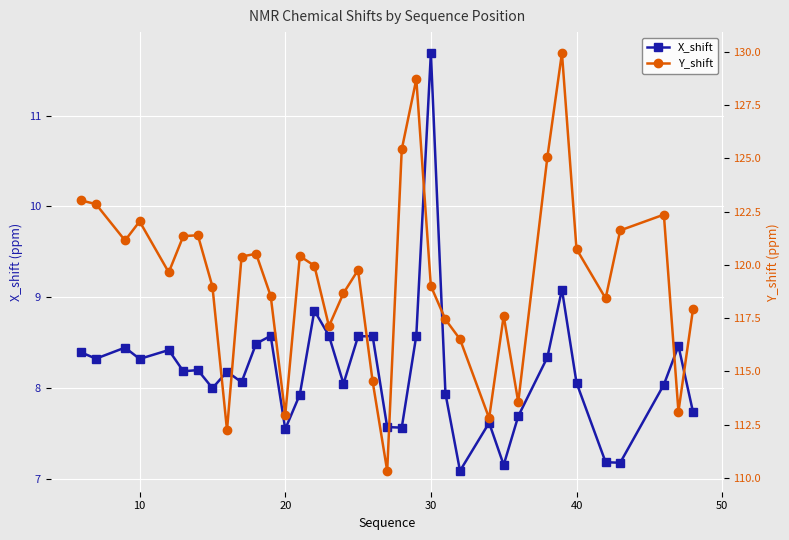

What are all the series names shown in the legend?

X_shift, Y_shift